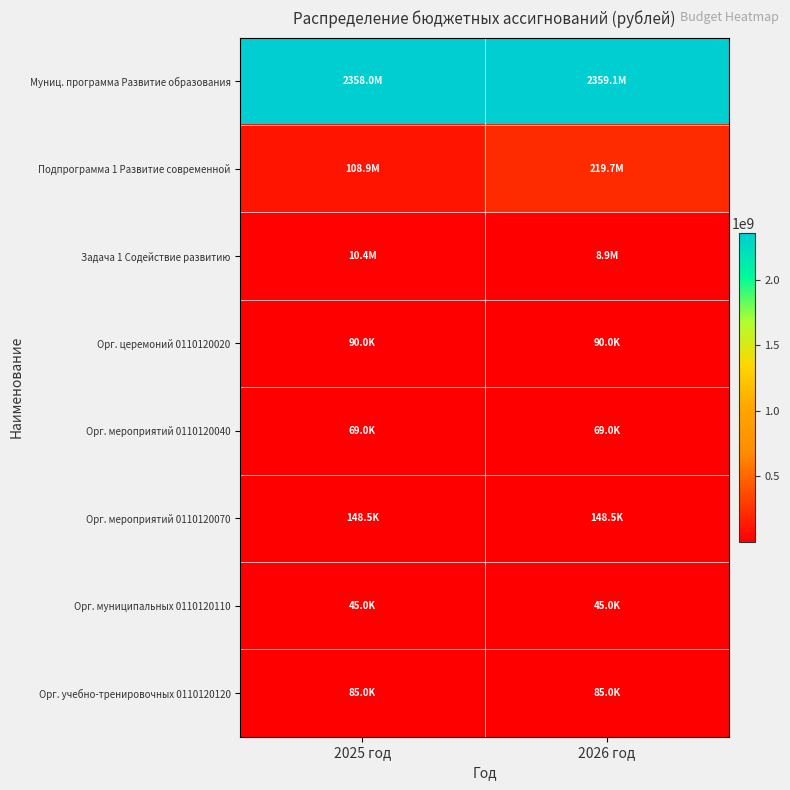

Count the number of data series in this chart.

8